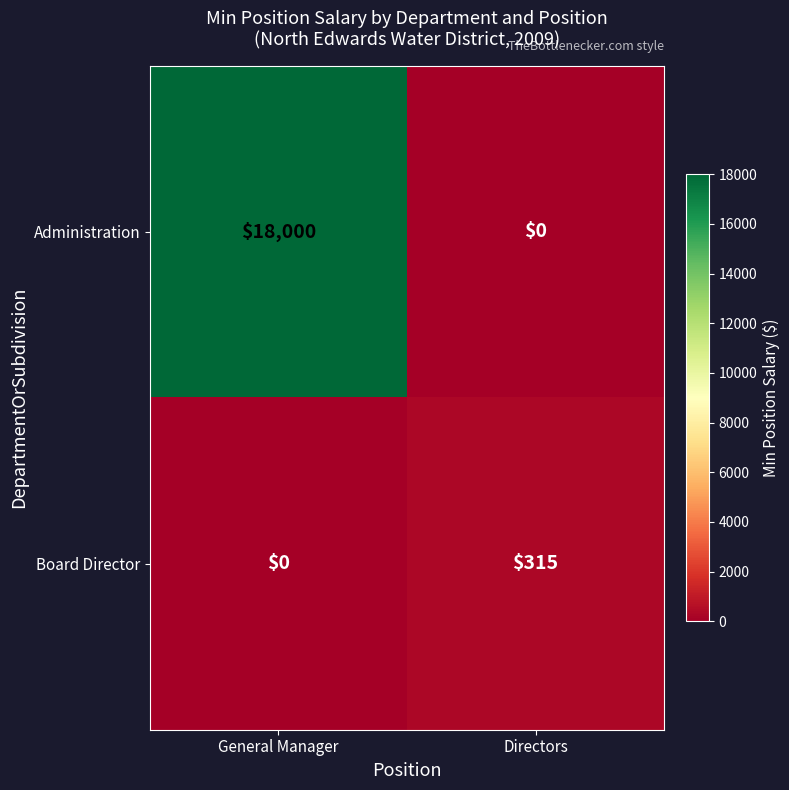

What is the greatest value displayed?

18000